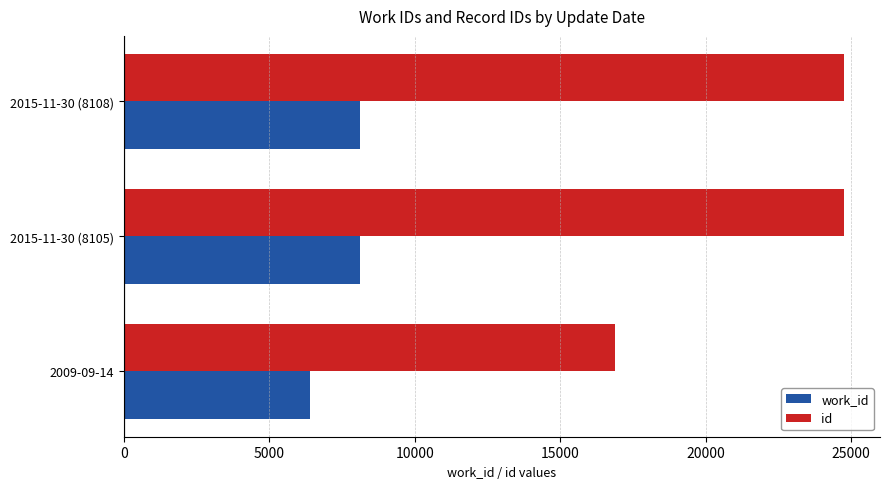

What are all the series names shown in the legend?

work_id, id